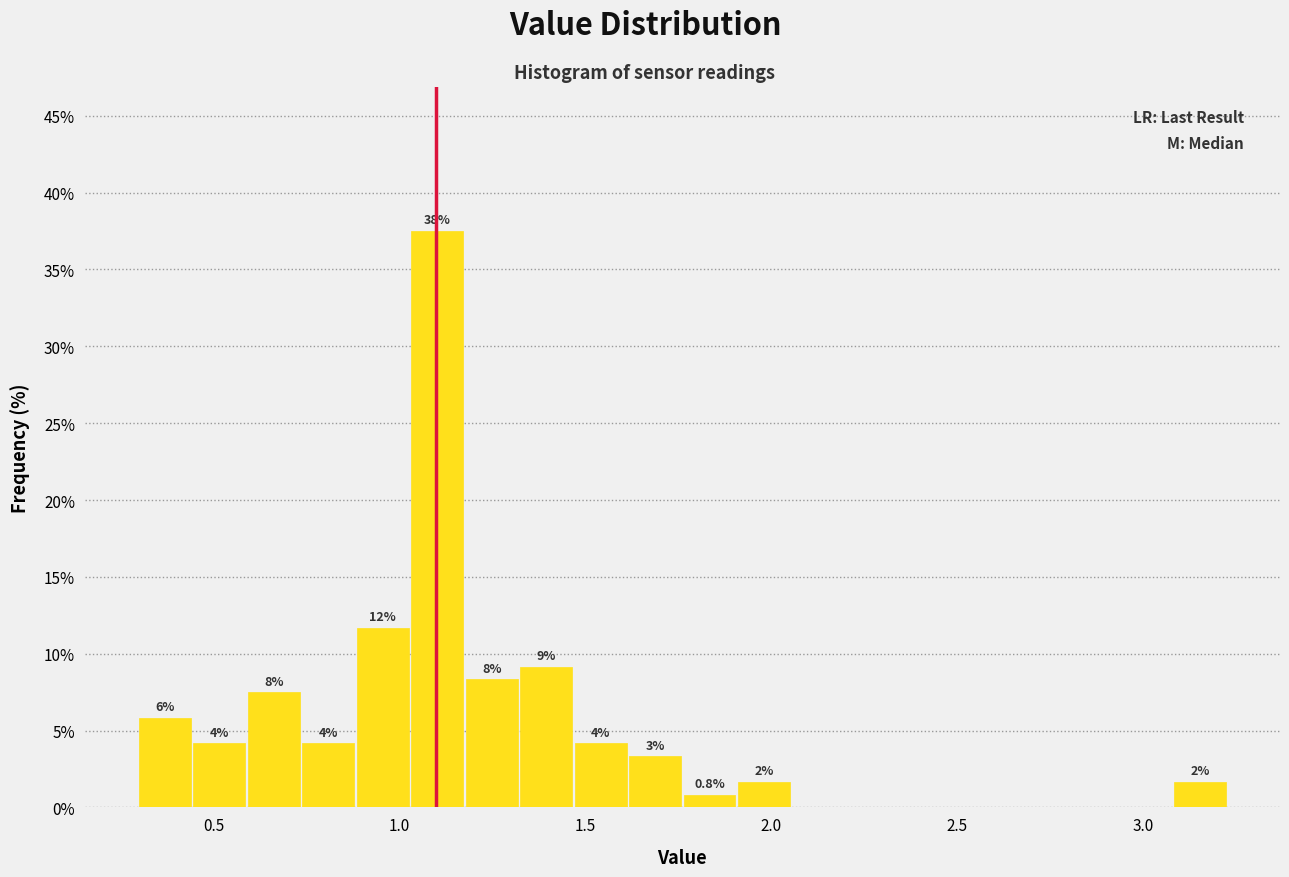

Around what value on the x-axis is the tallest bar? Give the approximate position of its centre, as read against the axis.

1.10